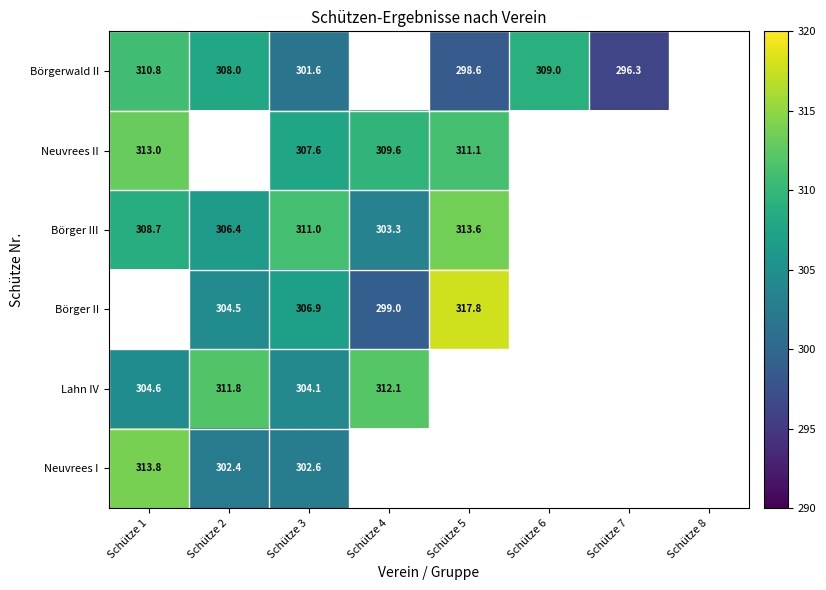

Between Schütze 3 and Schütze 5, which is larger?

Schütze 3